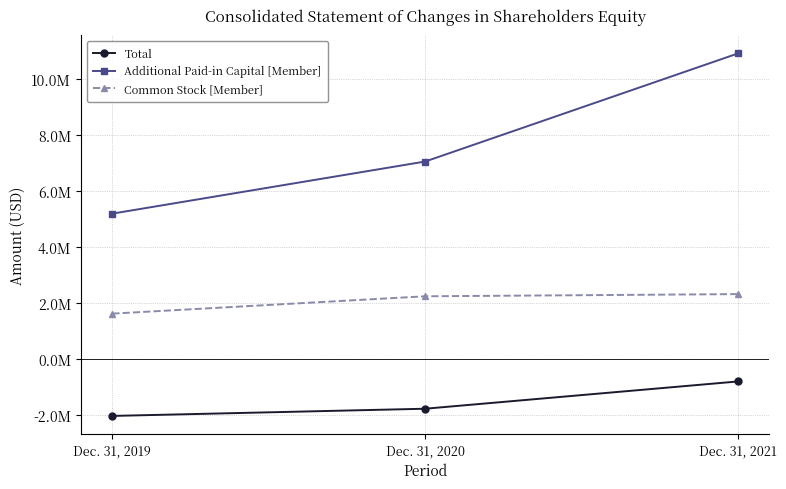

What are all the series names shown in the legend?

Total, Additional Paid-in Capital [Member], Common Stock [Member]